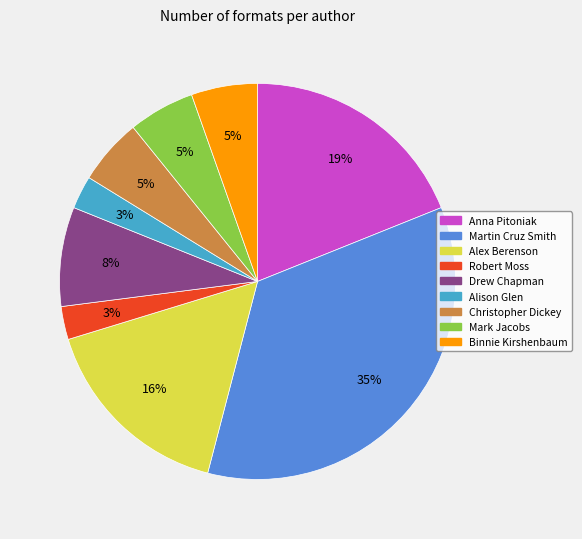

To the nearest percent, what portion does Drew Chapman represent?

8%